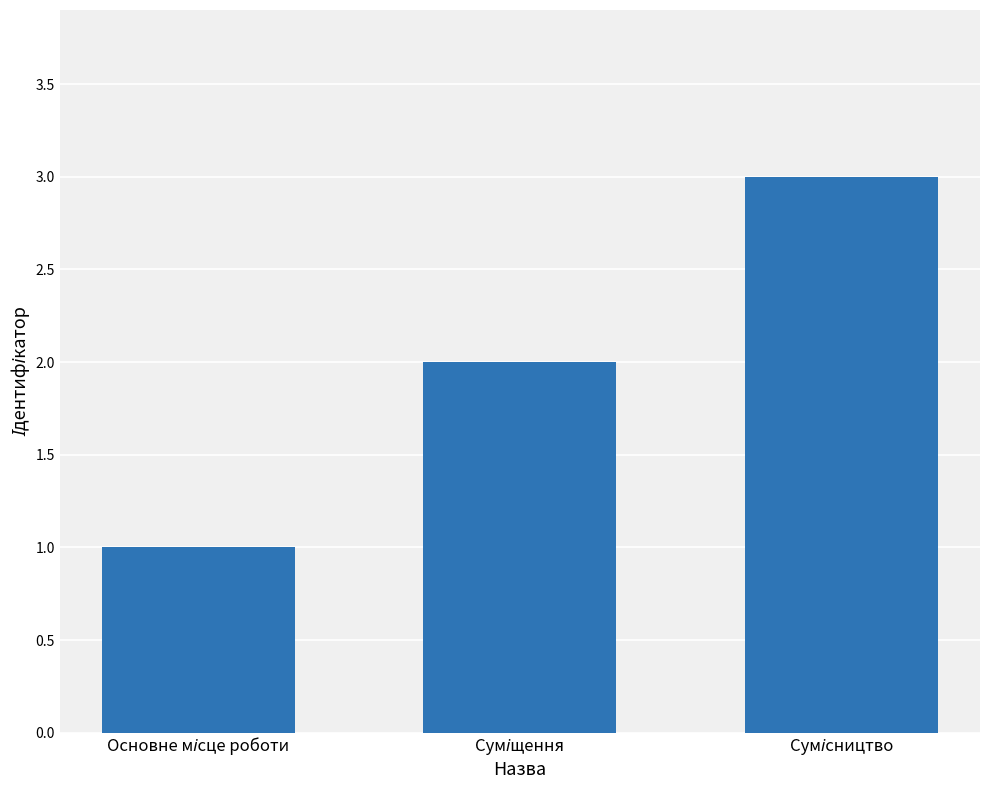

What is the maximum value shown in the chart?

3